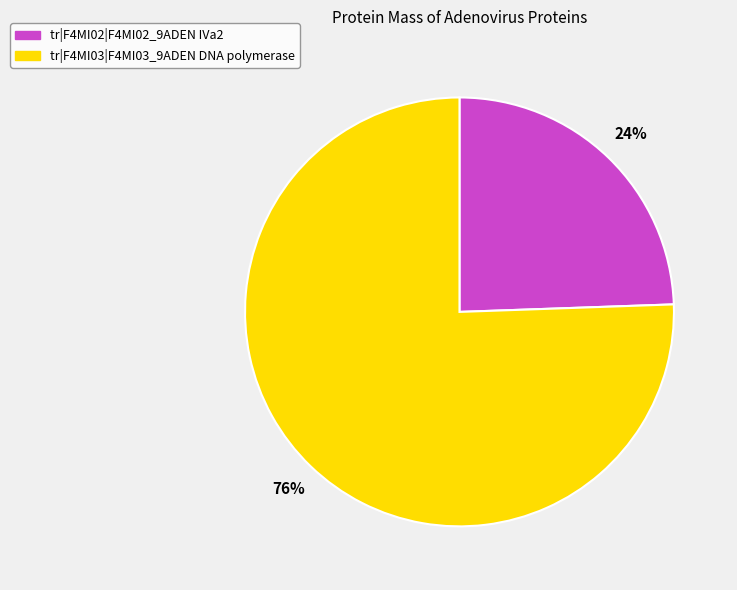

Which category accounts for the majority?

tr|F4MI03|F4MI03_9ADEN DNA polymerase